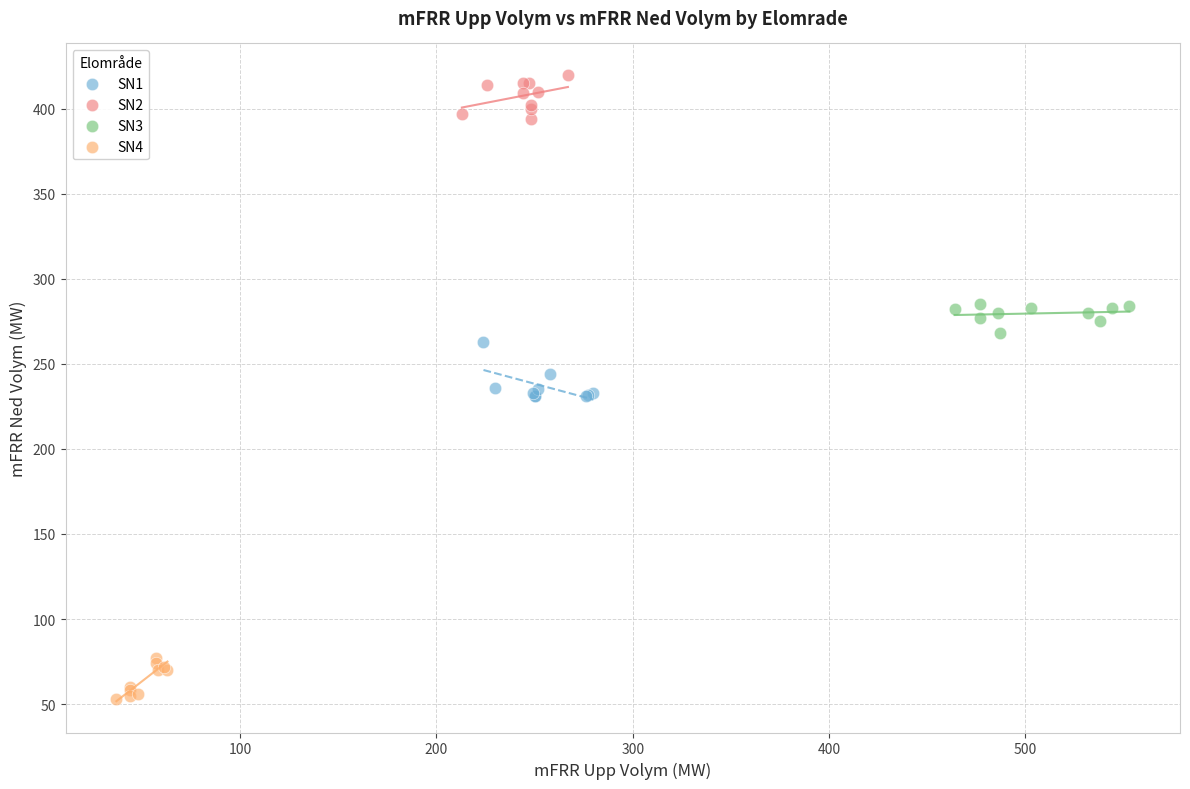

Which series reaches the maximum Y coordinate?

SN2